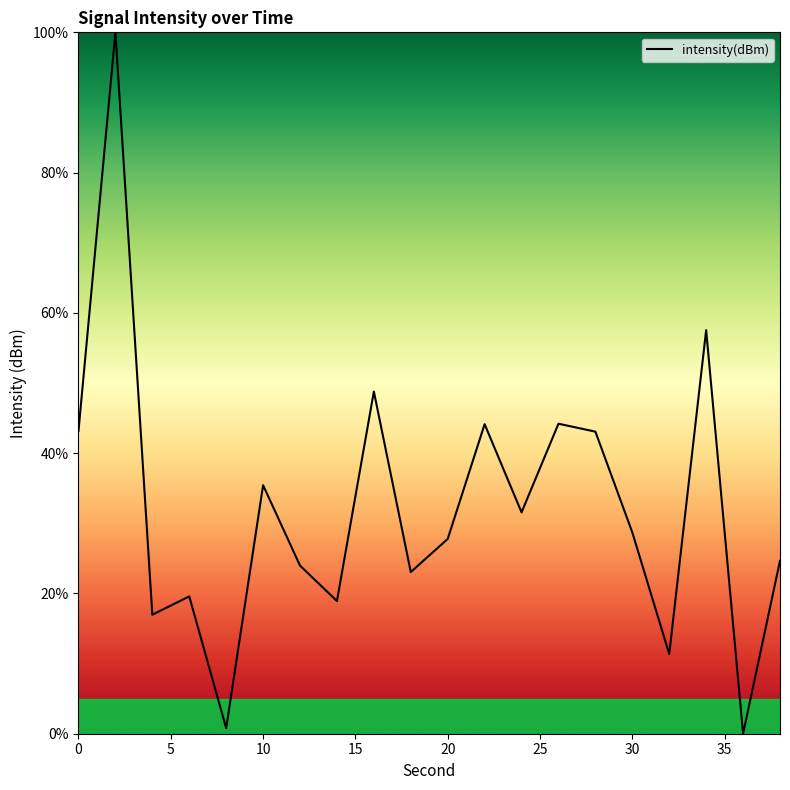

What is the difference between the maximum and minimum values?

100.0